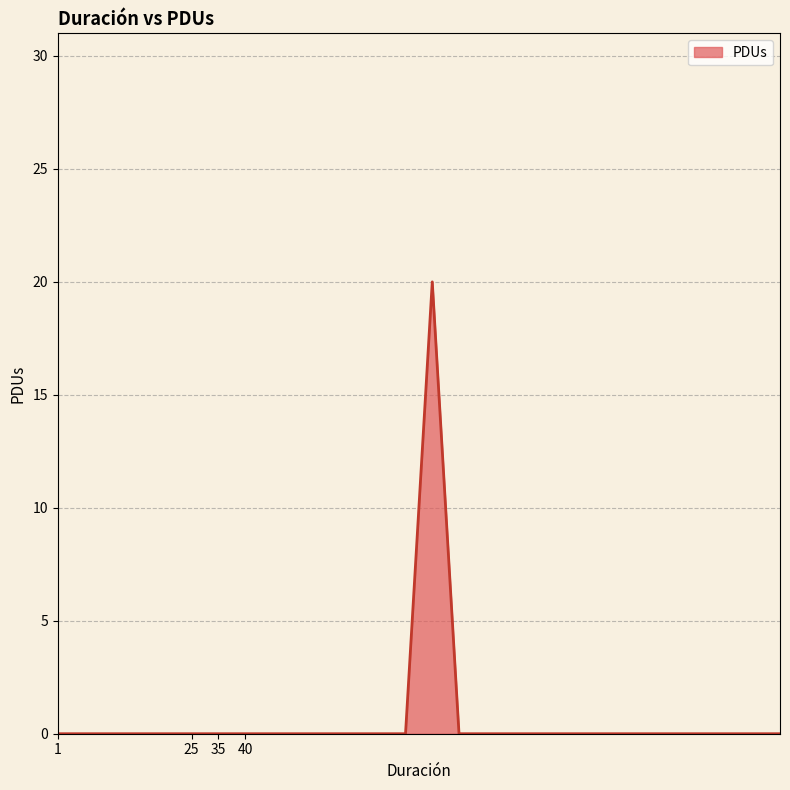

What is the maximum value shown in the chart?

20